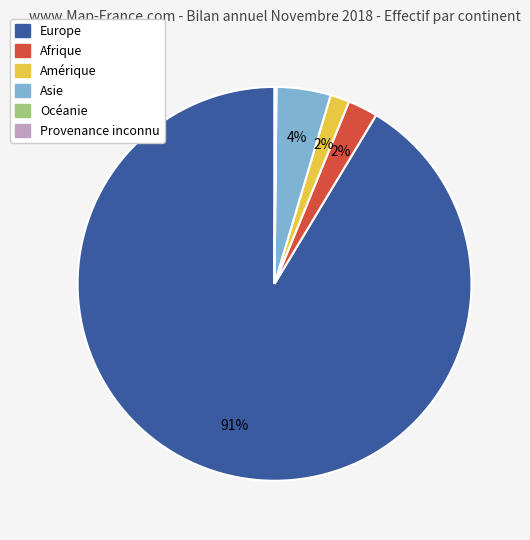

Do Afrique and Amérique together represent more than half of the pie?

No